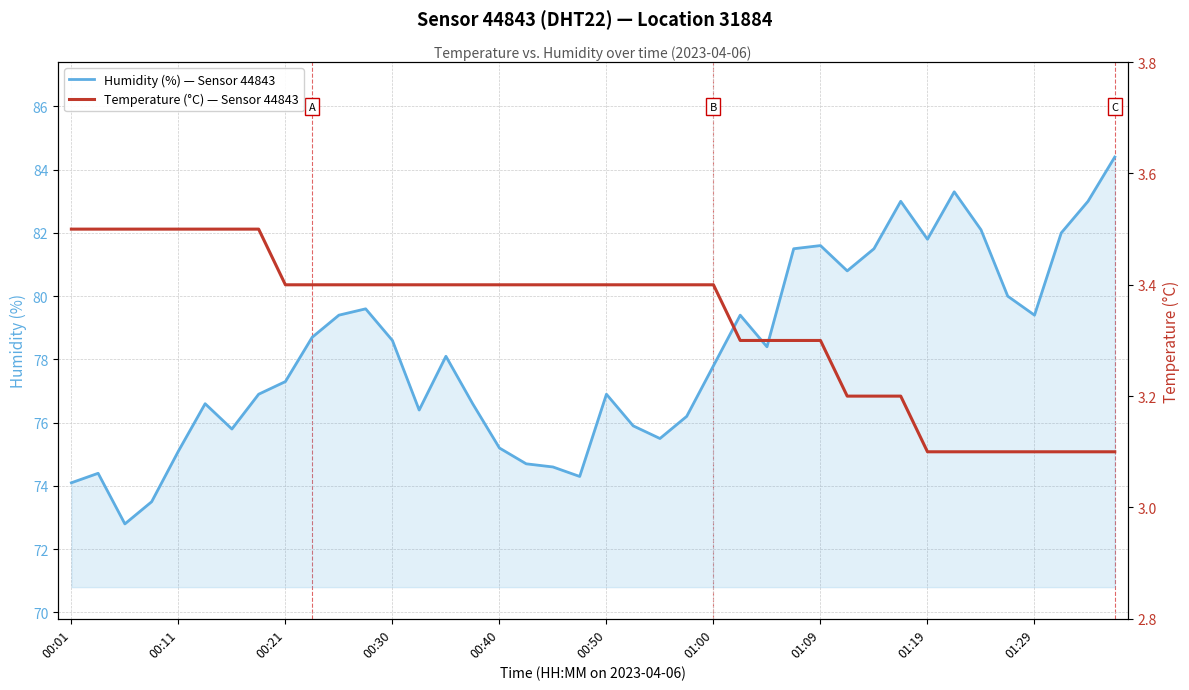

What is the average value of the Humidity (%) — Sensor 44843 series?

78.2